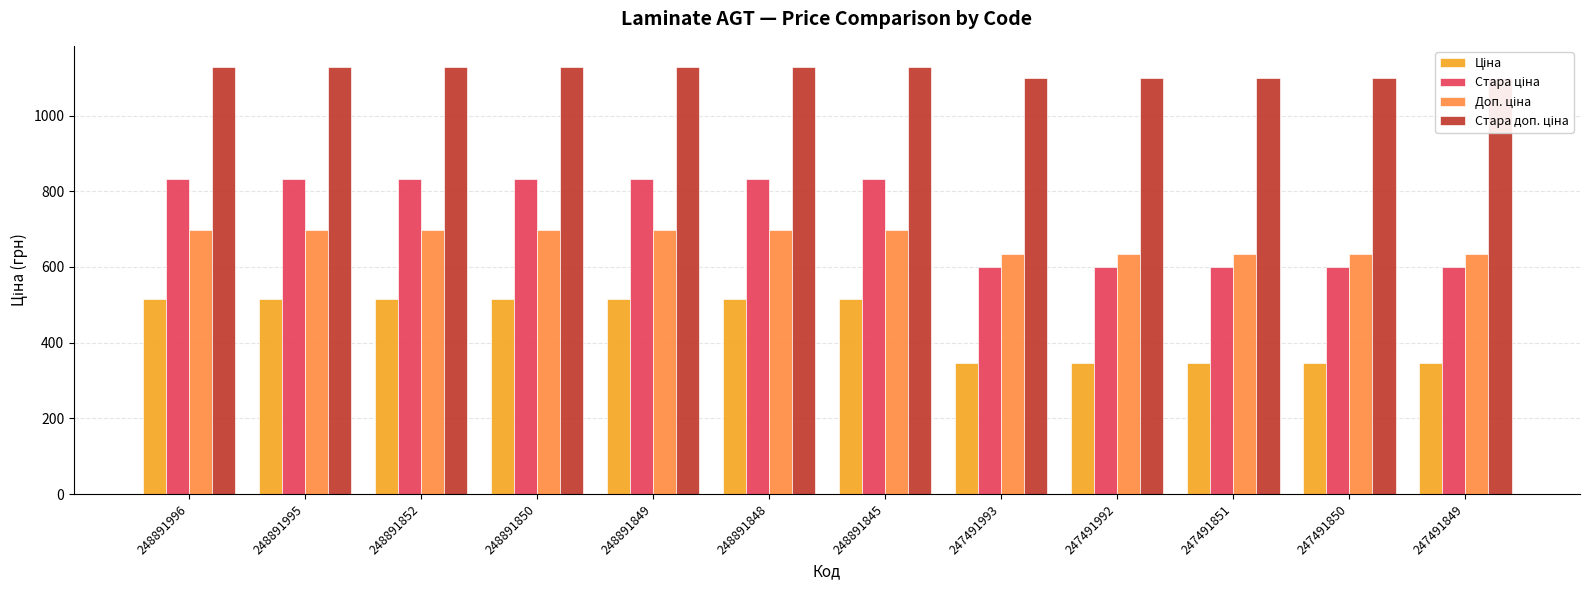

Which series has the largest range (max minus min)?

Стара ціна